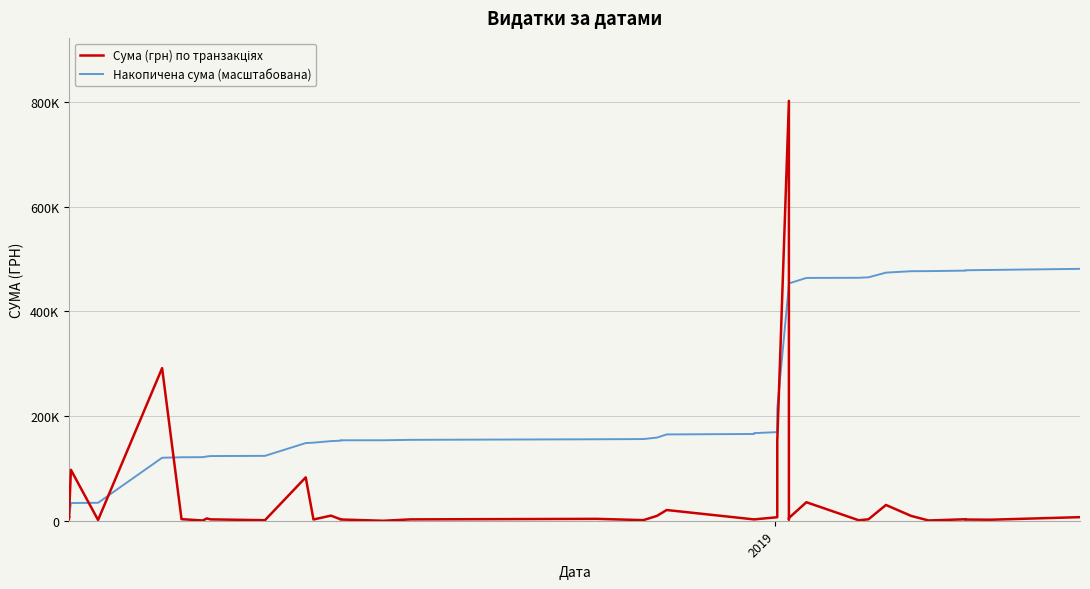

Reading left to right, transcribe all the data shown in this chart.

Сума (грн) по транзакціях: 3252.6	8683.0	5916.0	97327.0	1540.6	291519.9	3195.2	621.0	4496.0	2777.0	1162.7	82979.8	2555.0	9899.0	2882.0	2549.6	103.0	2758.0	3750.0	1320.0	9451.0	20625.0	2719.0	2719.0	2719.0	6863.2	152550.8	801818.3	2692.0	5418.0	35500.0	1051.9	2941.0	30256.2	9339.7	647.0	2992.0	2439.4	2122.0	7000.0
Накопичена сума (масштабована): 959.3	3520.3	5265.1	33970.7	34425.1	120405.8	121348.2	121531.3	122857.4	123676.4	124019.3	148493.4	149246.9	152166.5	153016.5	153768.5	153798.9	154612.4	155718.4	156107.7	158895.2	164978.3	165780.2	166582.2	167384.1	169408.4	214401.6	450889.4	451683.4	453281.4	463751.7	464062.0	464929.4	473853.1	476607.8	476798.6	477681.0	478400.5	479026.4	481091.0